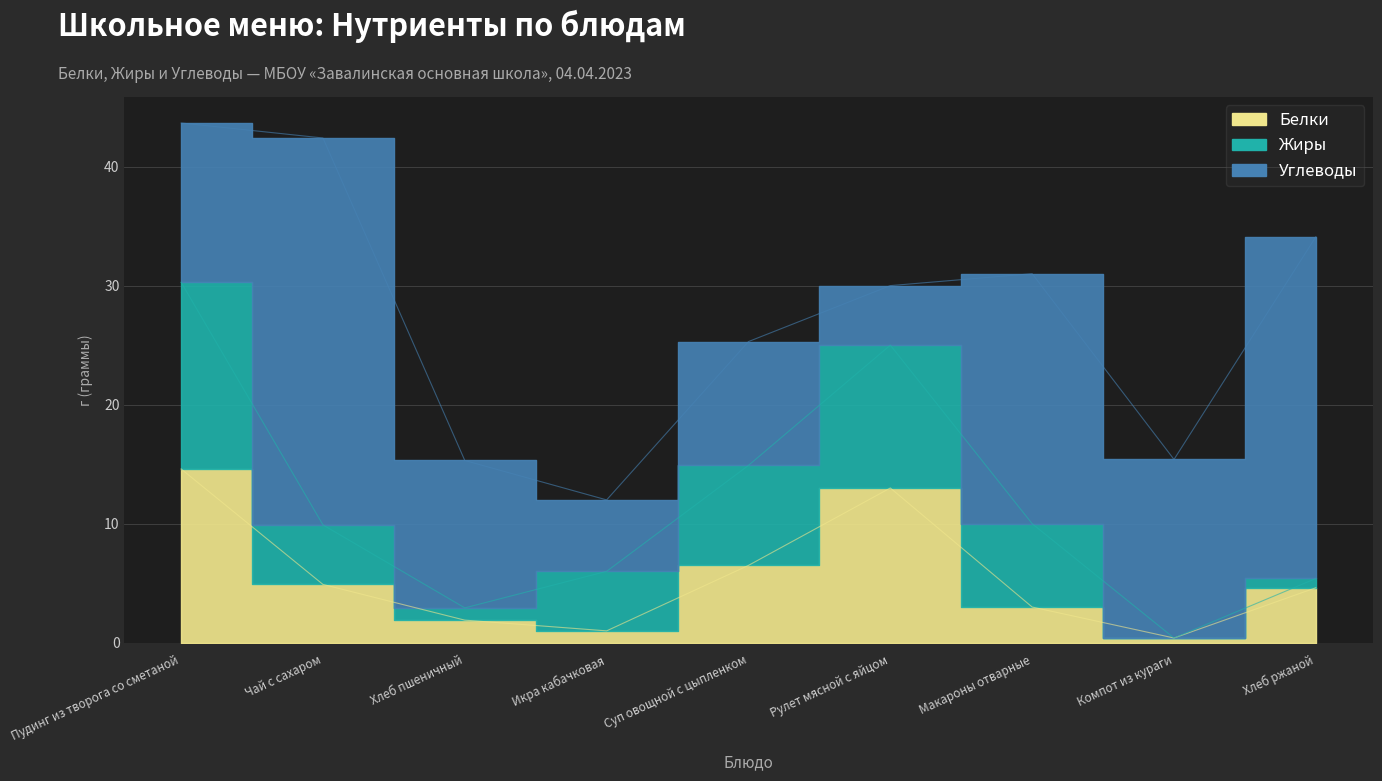

What is the difference between the highest and lowest values at Икра кабачковая?

5.0